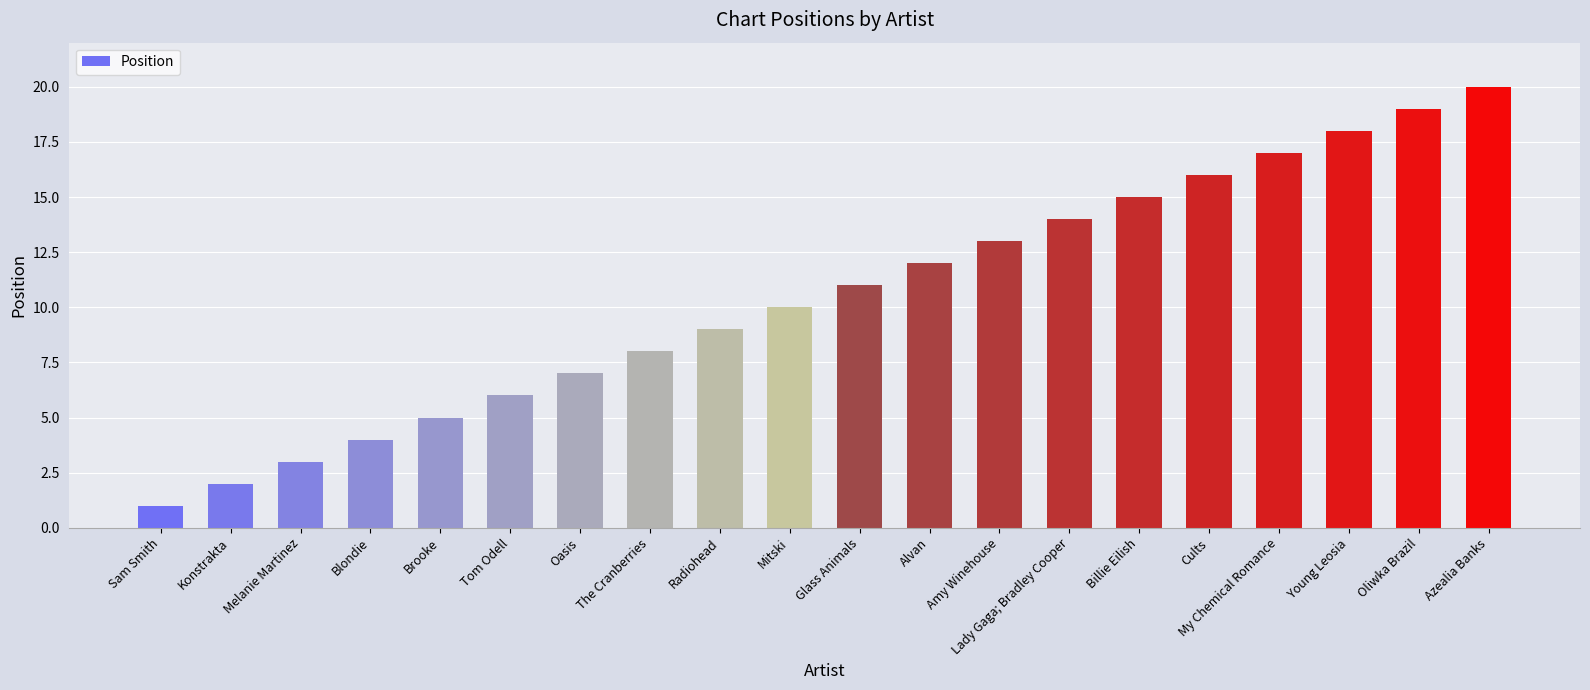

True or false: the data shows 7 at Oasis.

True